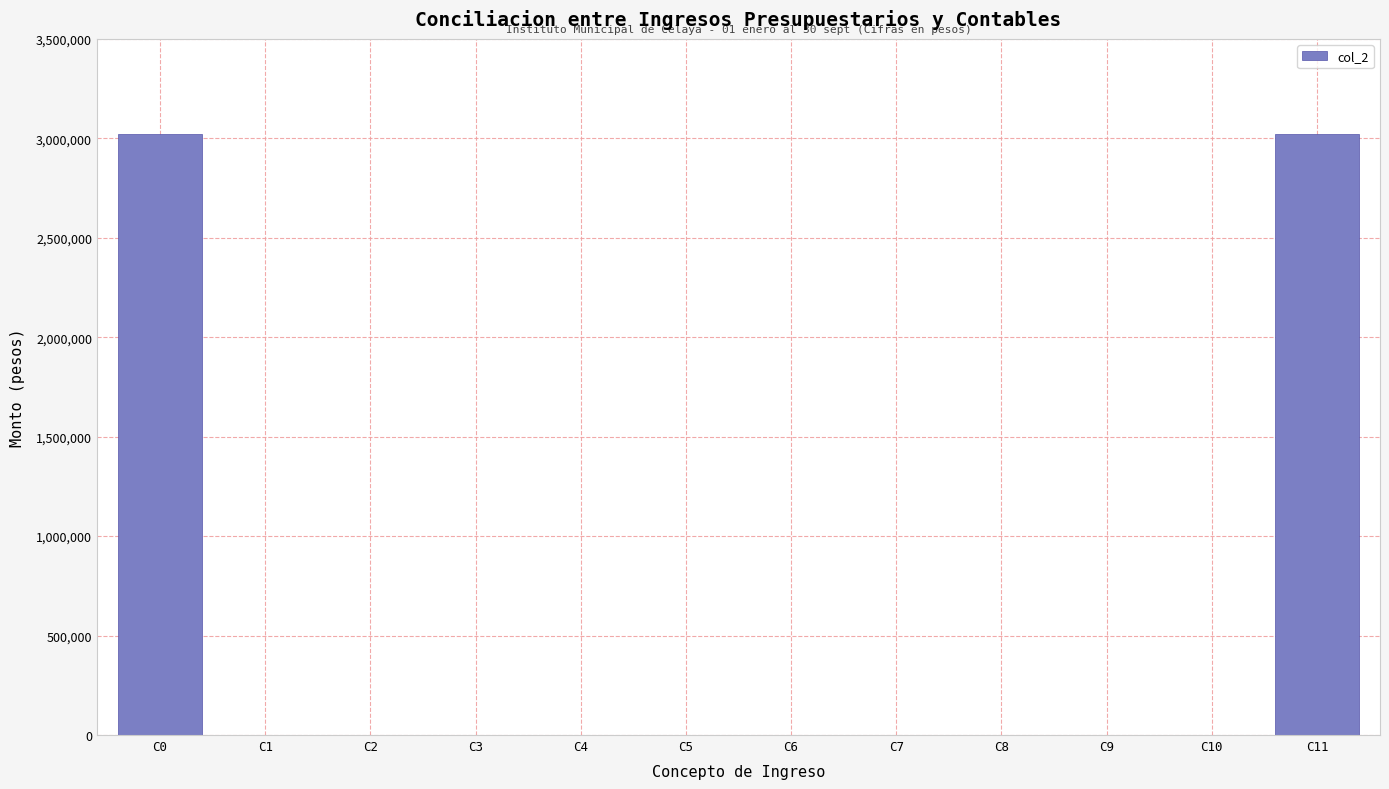

Reading left to right, list all the values displayed in this chart.

C0=3020260.4	C1=0.0	C2=0.0	C3=0.0	C4=0.0	C5=0.0	C6=0.0	C7=0.0	C8=0.0	C9=0.0	C10=0.0	C11=3020260.4